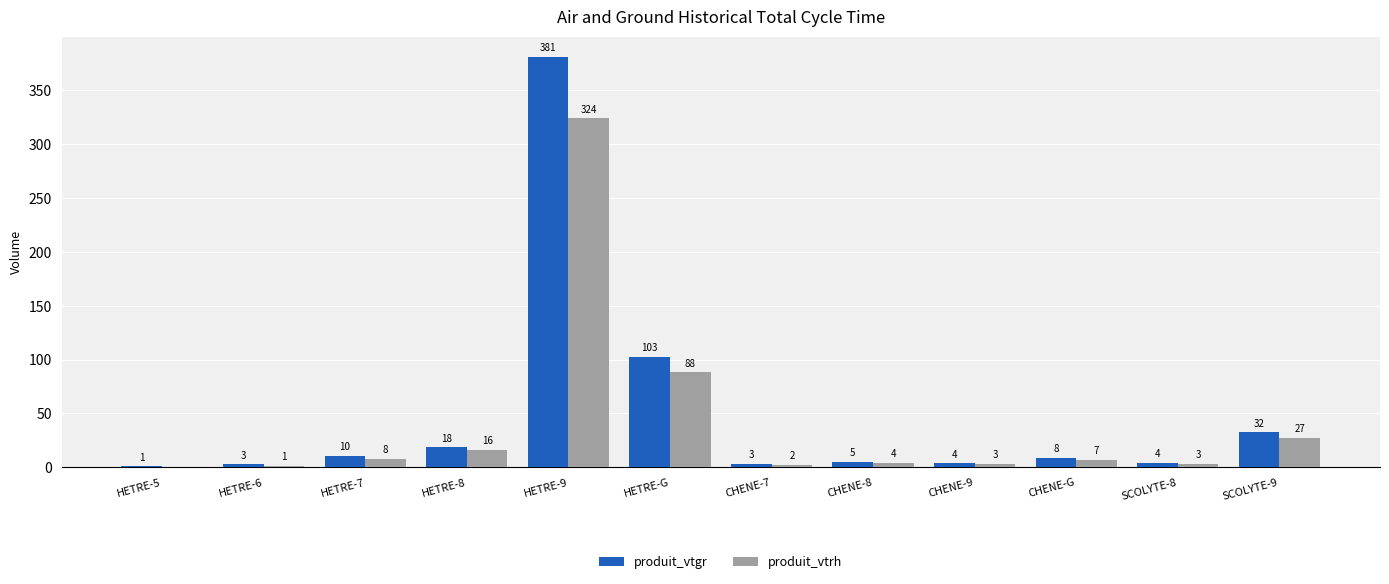

Is the value of produit_vtgr at CHENE-G greater than the value of produit_vtrh at SCOLYTE-9?

No